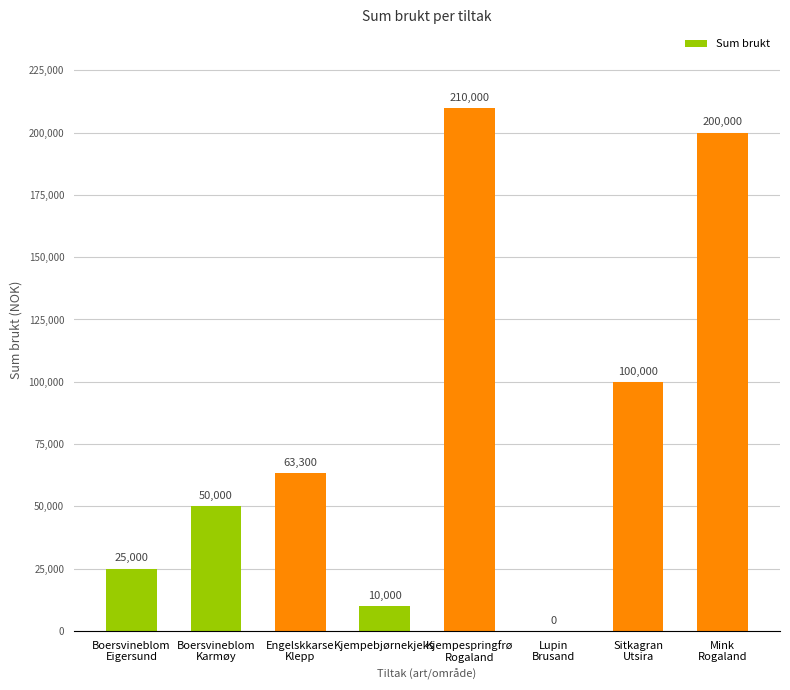

What is the ratio of the value at Boersvineblom
Eigersund to the value at Engelskkarse
Klepp?

0.4